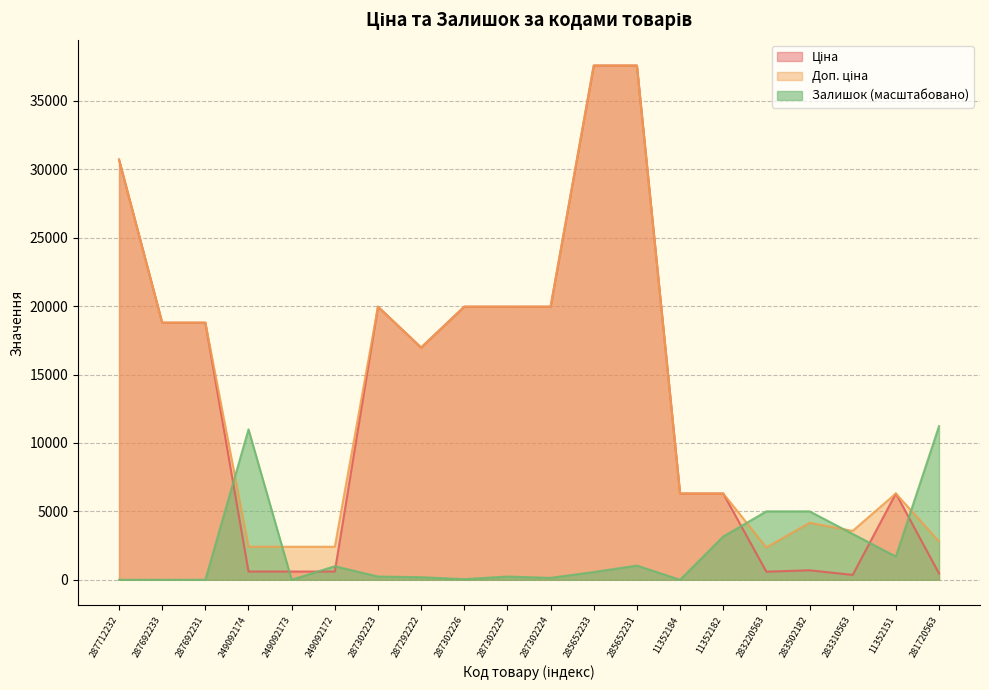

How many interior local peaks does the Доп. ціна series have?

3